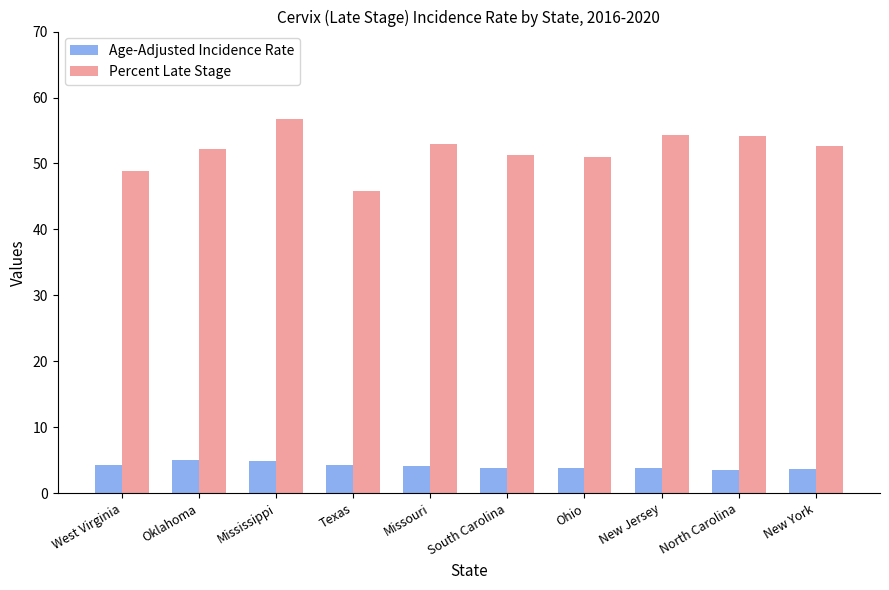

What value does the Percent Late Stage series have at West Virginia?

48.8